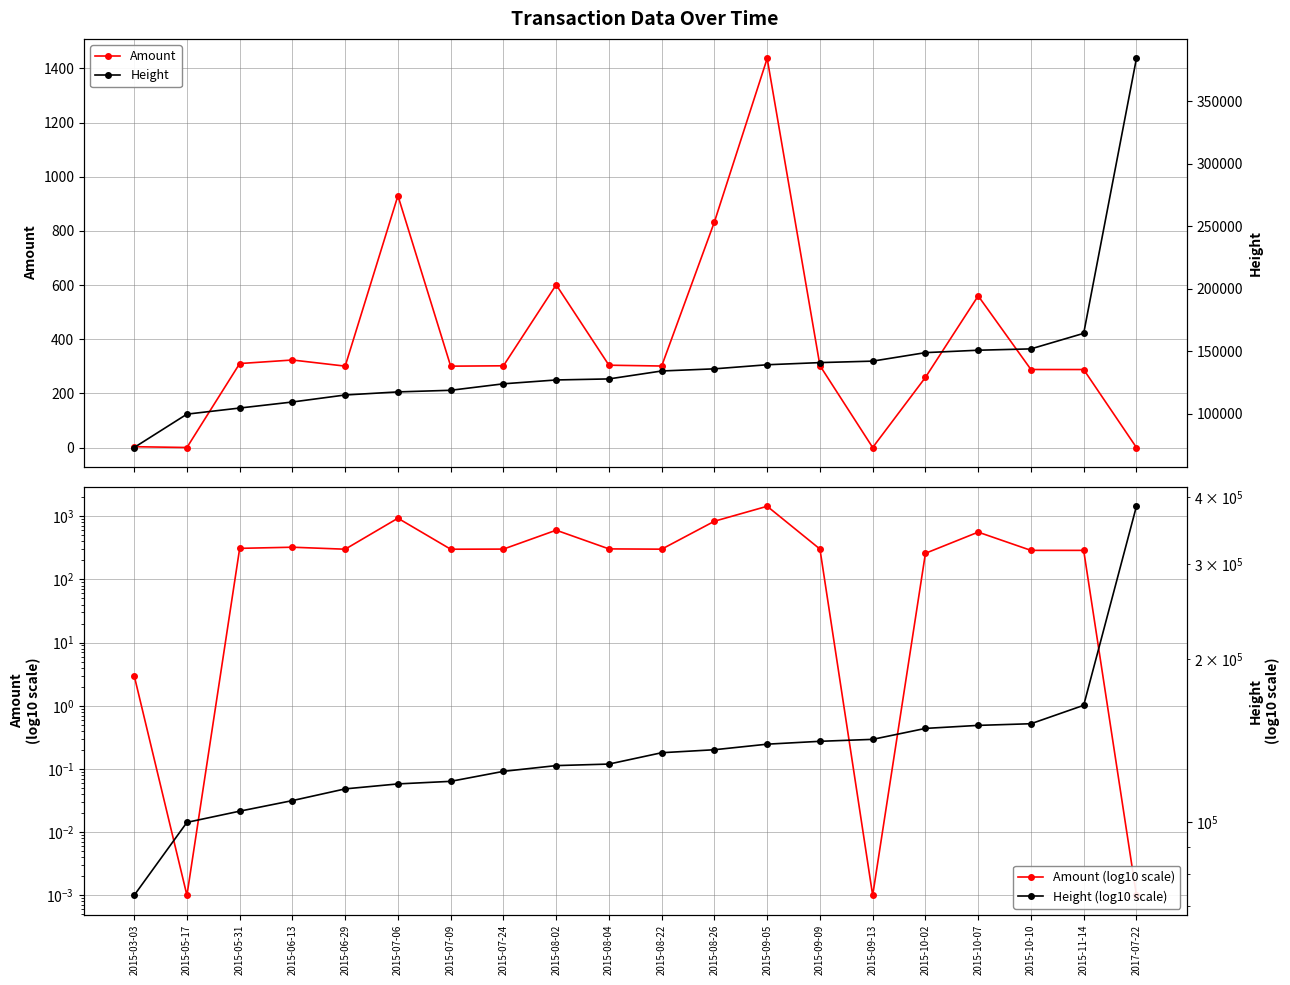

The value of Height (log10 scale) at 2015-06-29 is 115120.0. True or false?

True